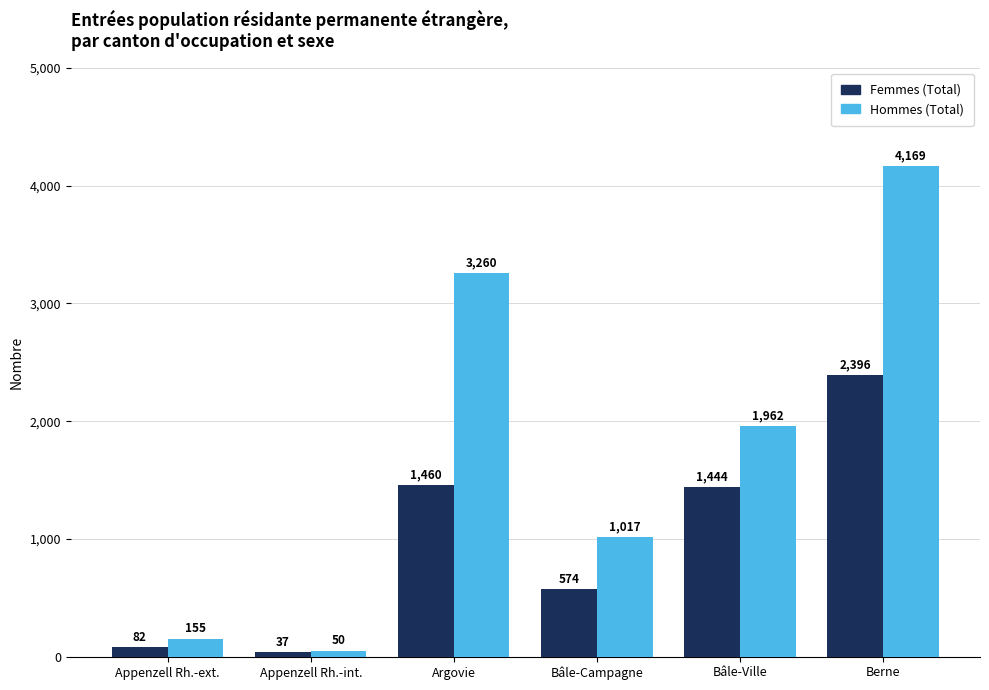

Is the value of Hommes (Total) at Bâle-Campagne greater than the value of Femmes (Total) at Bâle-Campagne?

Yes